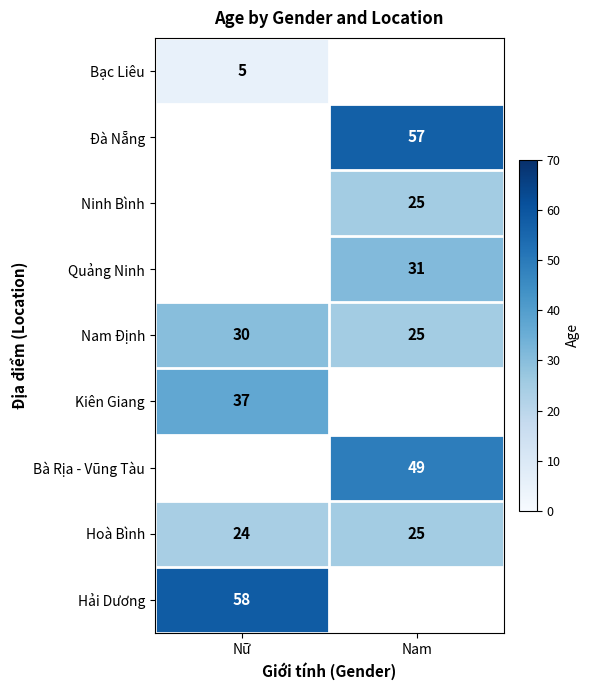

Is the value of Bà Rịa - Vũng Tàu at Nam greater than the value of Hoà Bình at Nam?

Yes